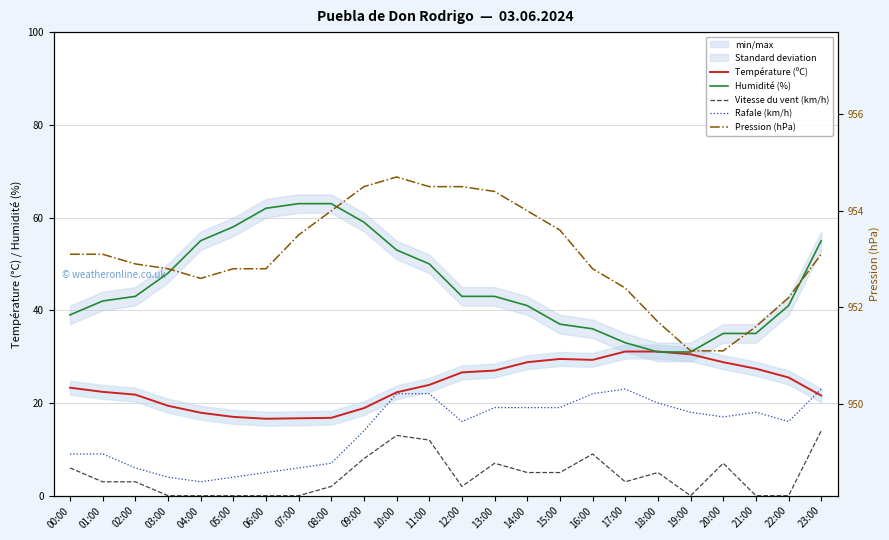

Count the number of categories in the chart.

24